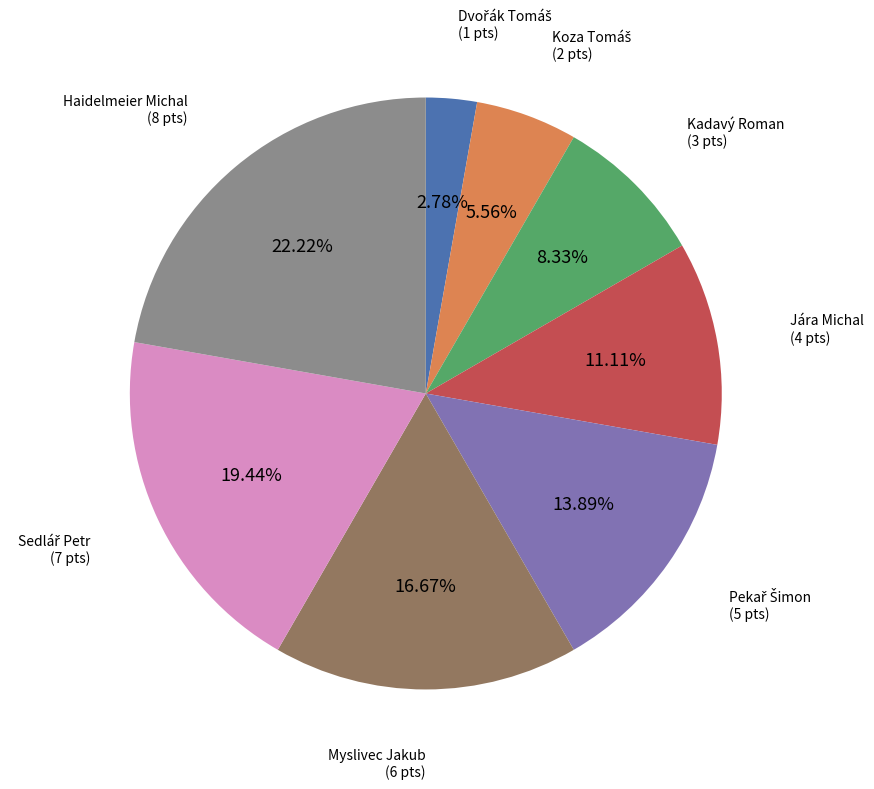

Is there any slice that represents more than half of the pie?

No